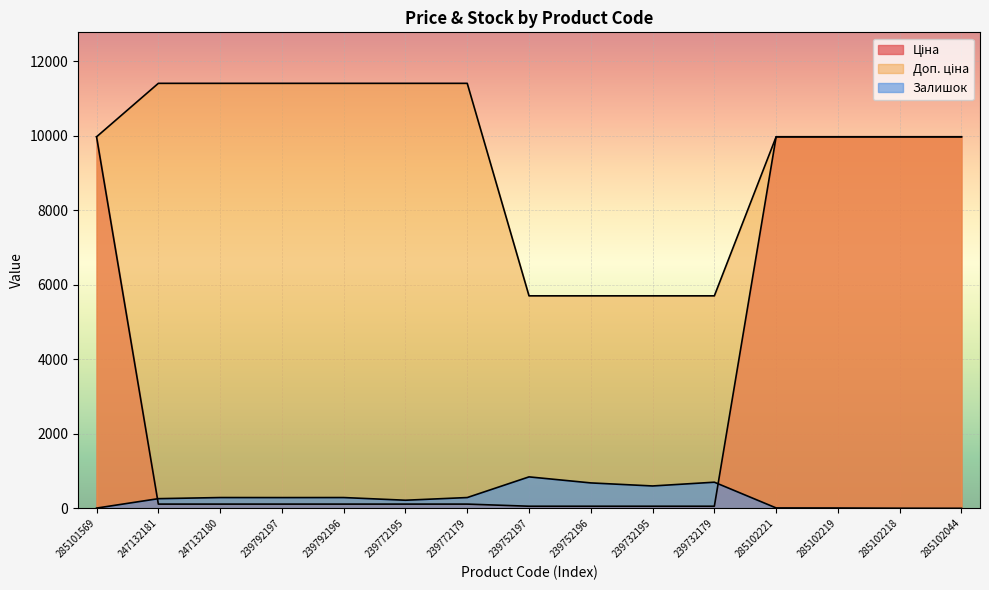

Rank the series by their maximum value, from lowest to highest.

Залишок, Ціна, Доп. ціна